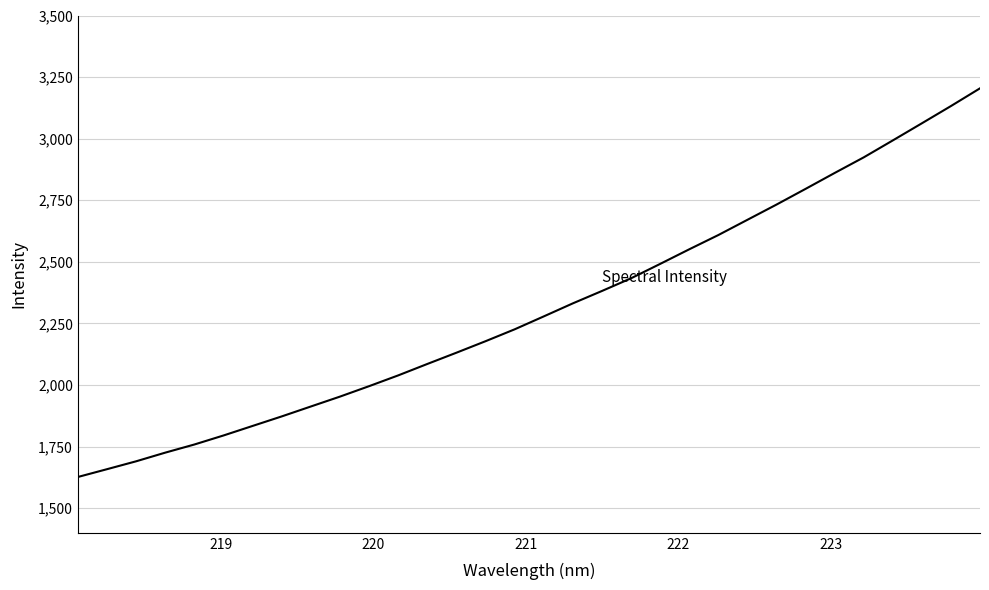

What is the smallest value displayed?

1626.6